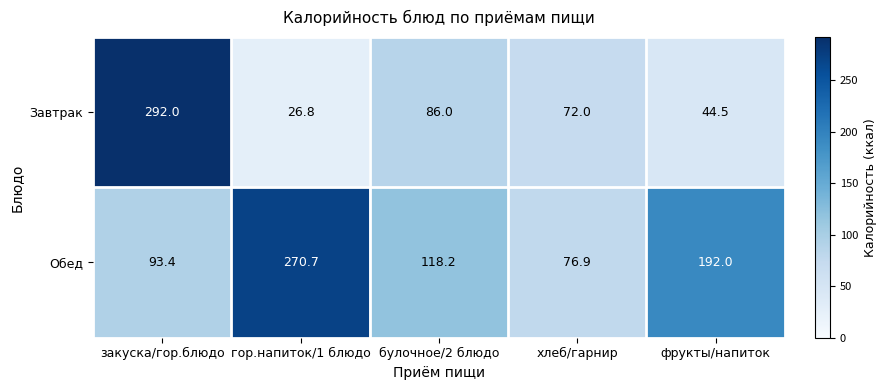

What is the total value across all series at фрукты/напиток?

236.5